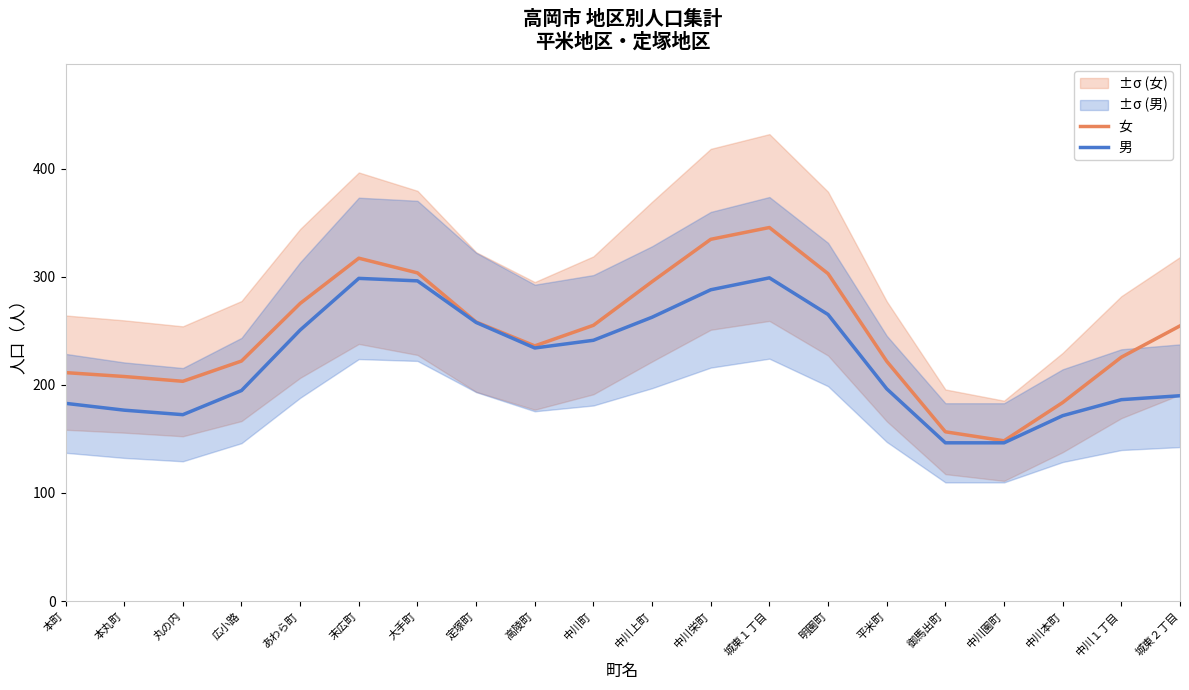

What is the difference between the second highest and second lowest values in the 男 series?

152.1